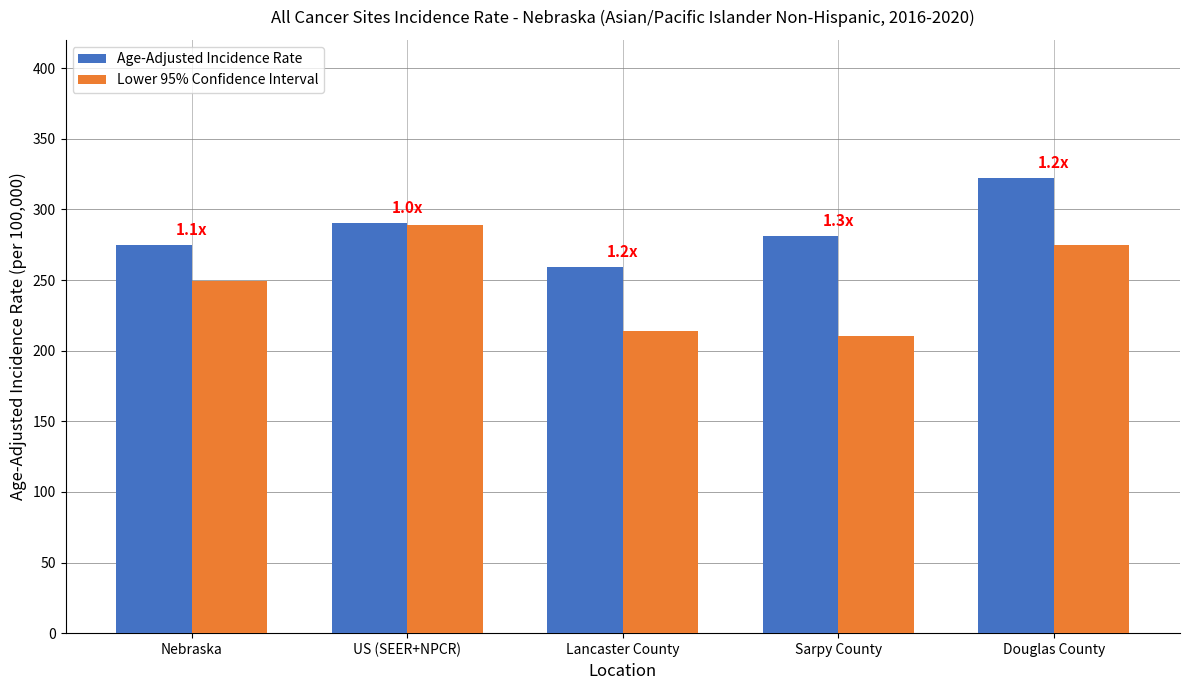

At Douglas County, list the series in order from smallest to largest.

Lower 95% Confidence Interval, Age-Adjusted Incidence Rate